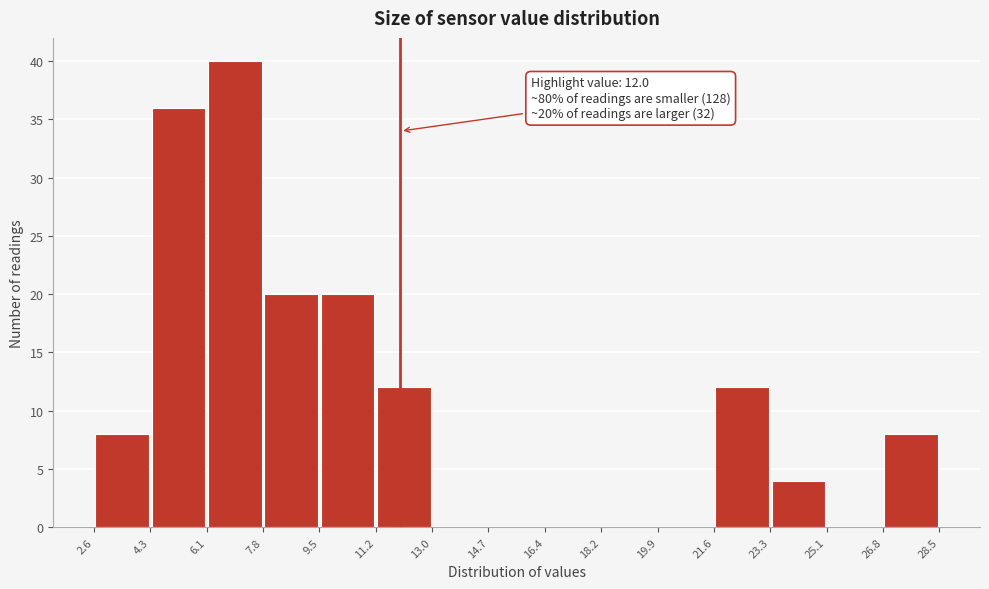

Which range on the x-axis has the tallest bar?

6.1 to 7.8